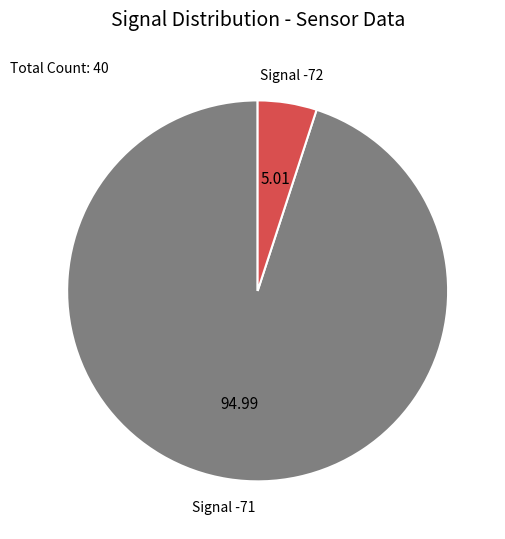

How many slices are in this pie chart?

2